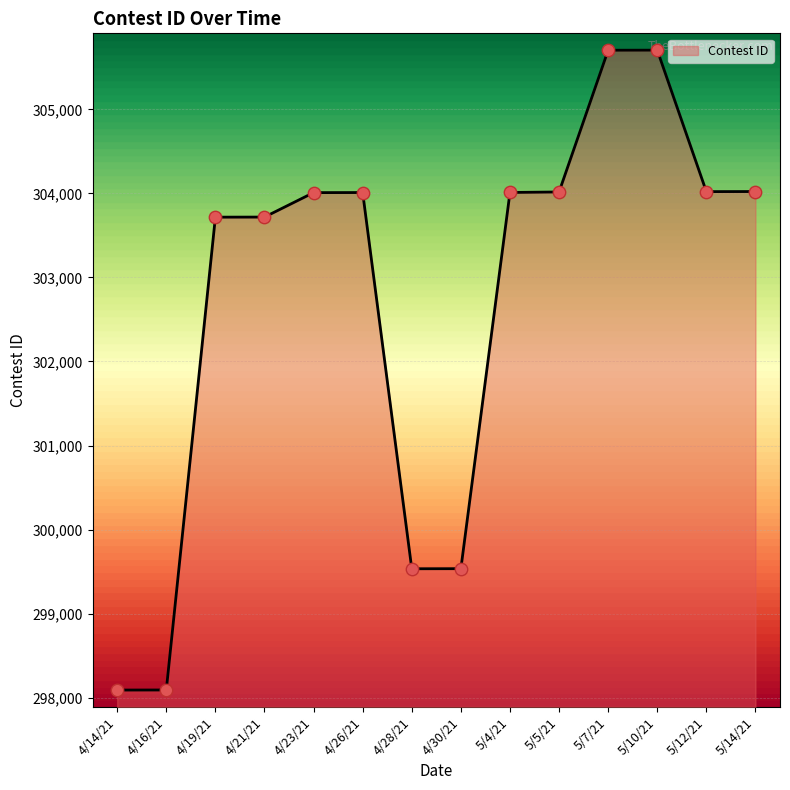

What is the change in value from 4/14/21 to 5/5/21?

+5929